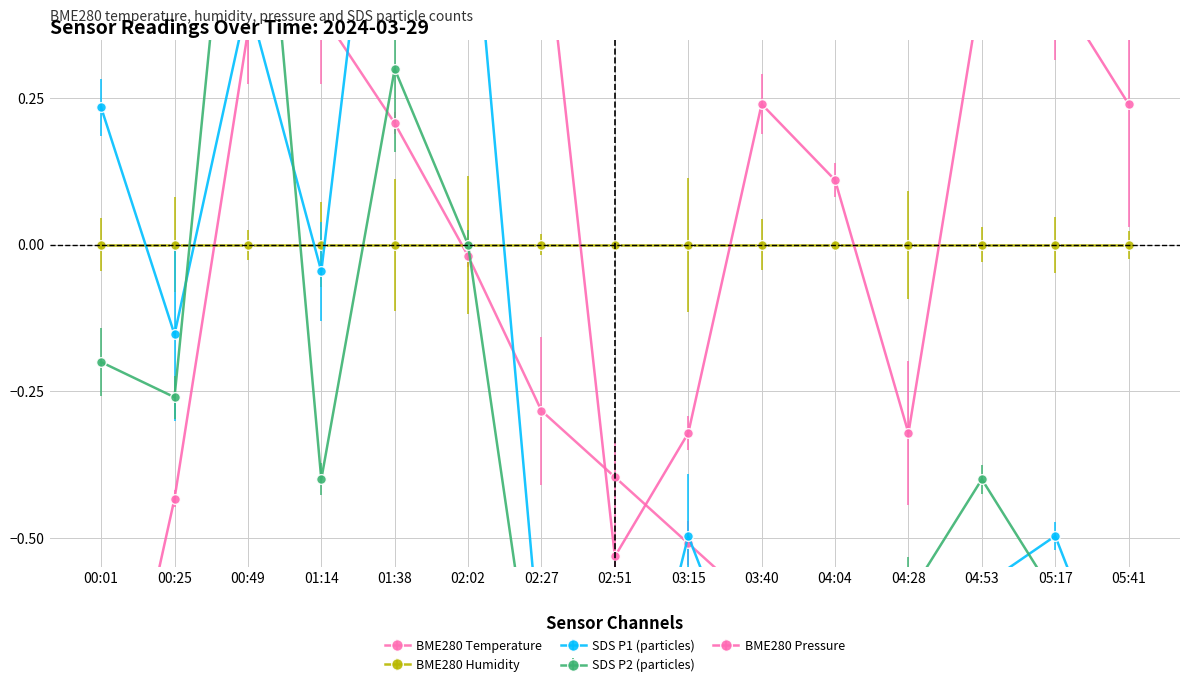

How many times do BME280_temperature and SDS_P1_norm cross each other?

5